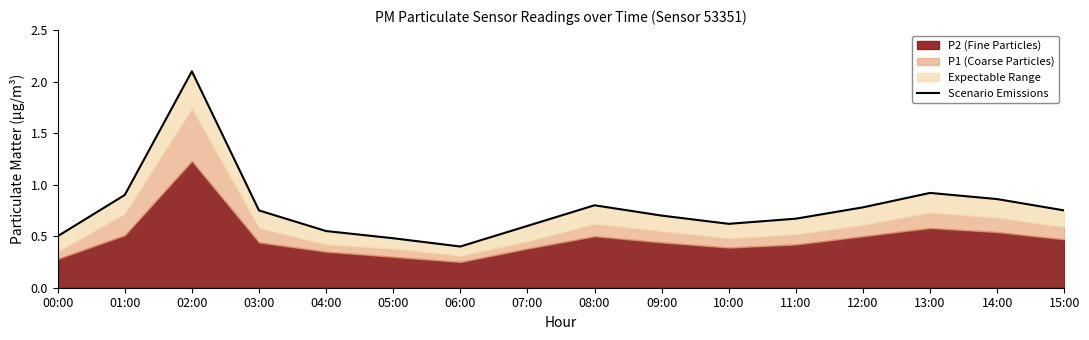

Which category has the lowest value across all series?

06:00